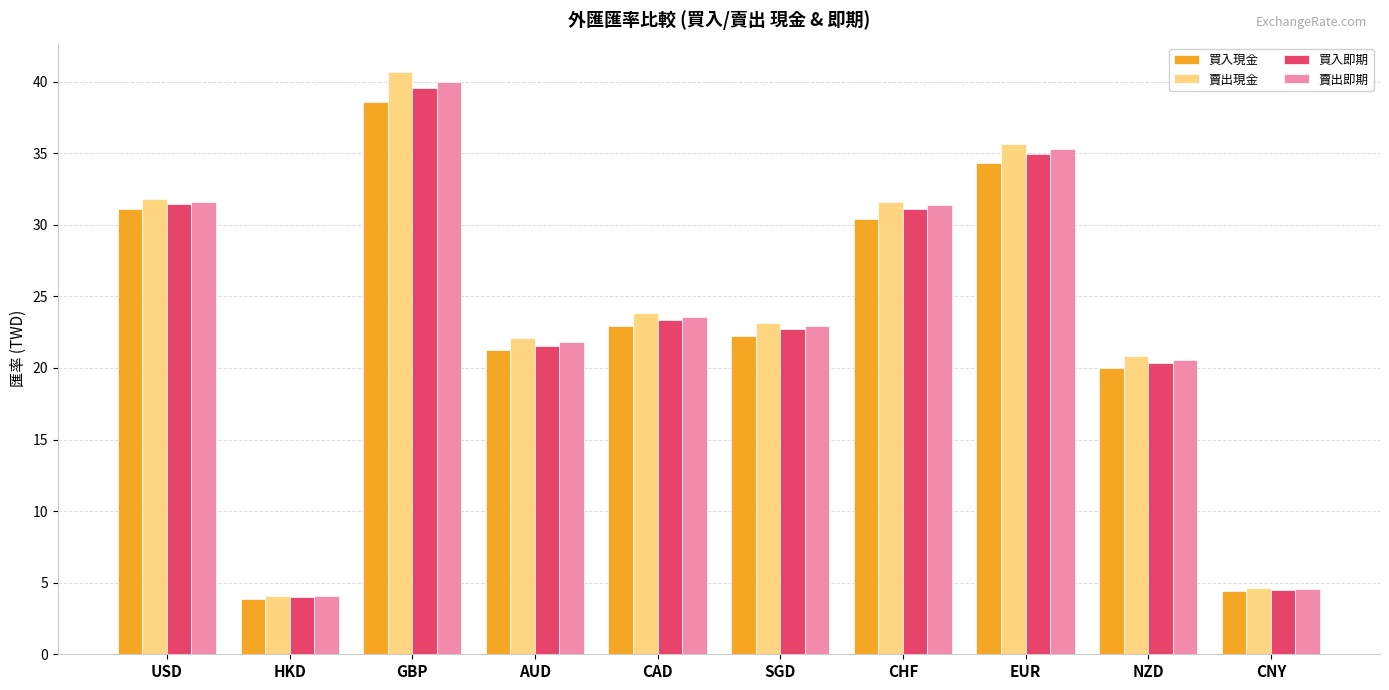

What are all the series names shown in the legend?

買入現金, 賣出現金, 買入即期, 賣出即期